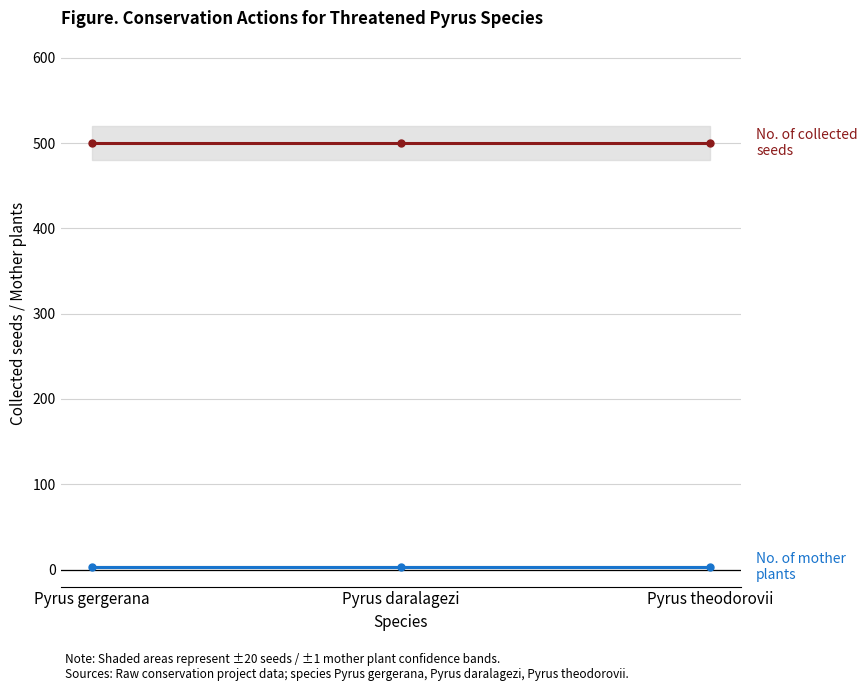

Count the number of categories in the chart.

3